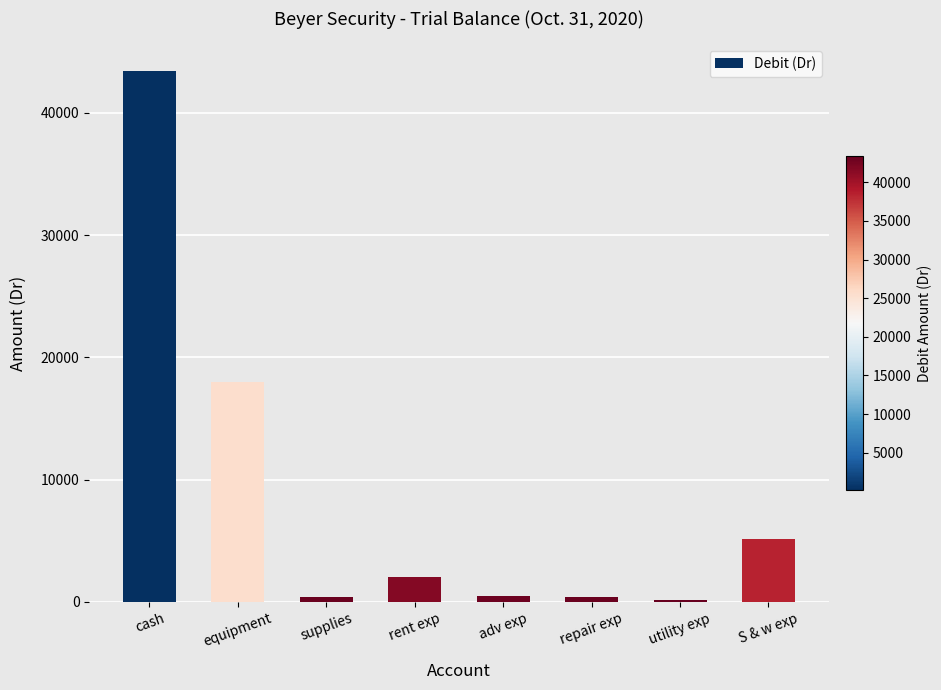

Read the value at cash.

43452